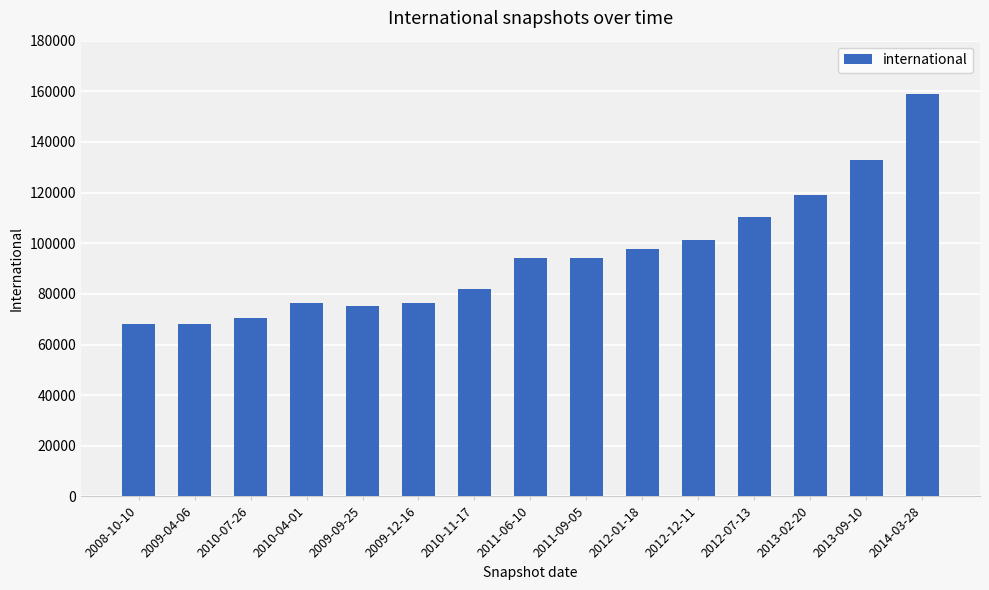

The value at 2008-10-10 is 68004. True or false?

True